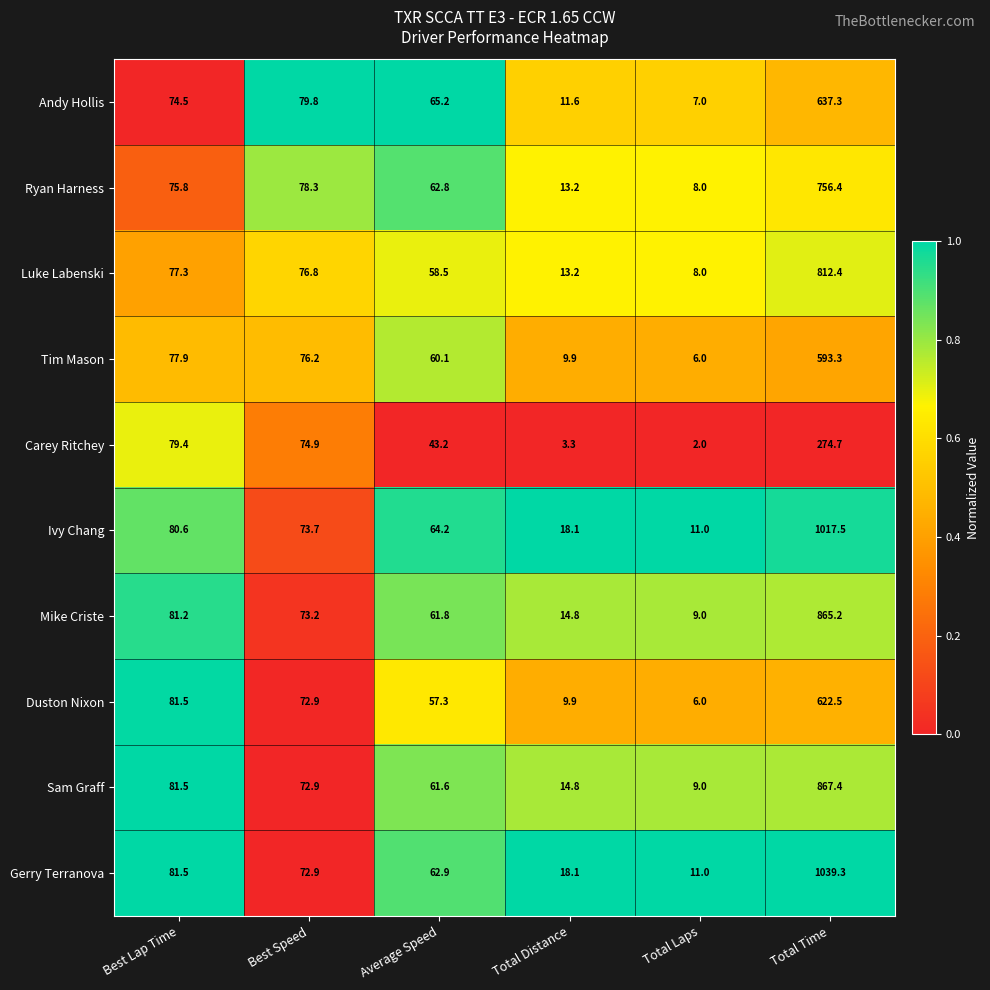

What is the maximum value shown in the chart?

1039.3